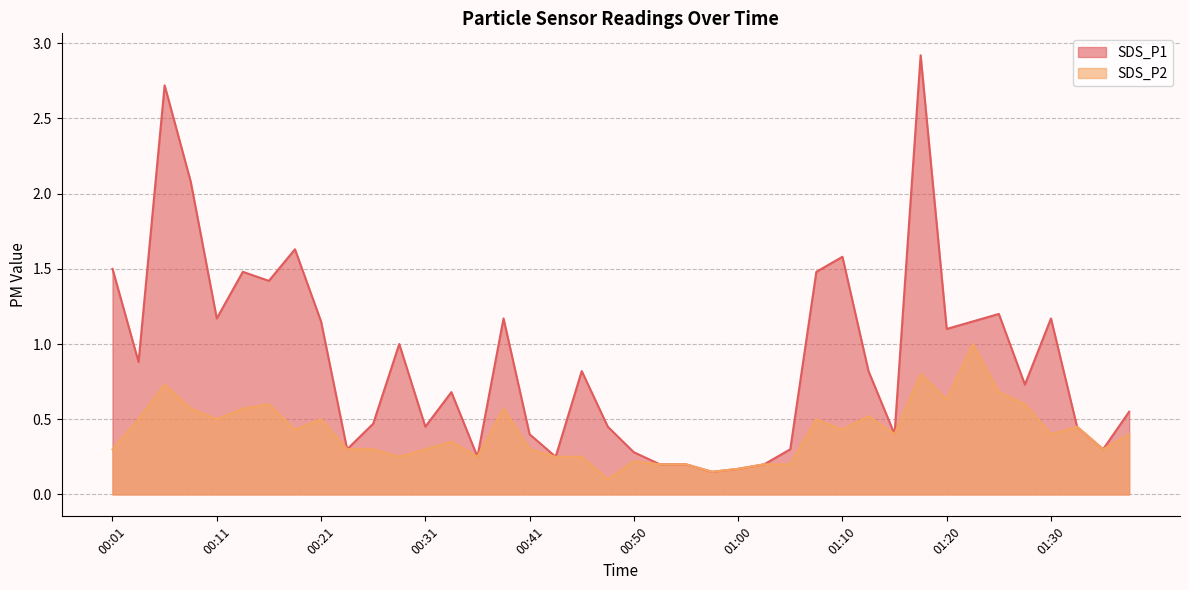

What is the sum of all SDS_P2 values?

16.4